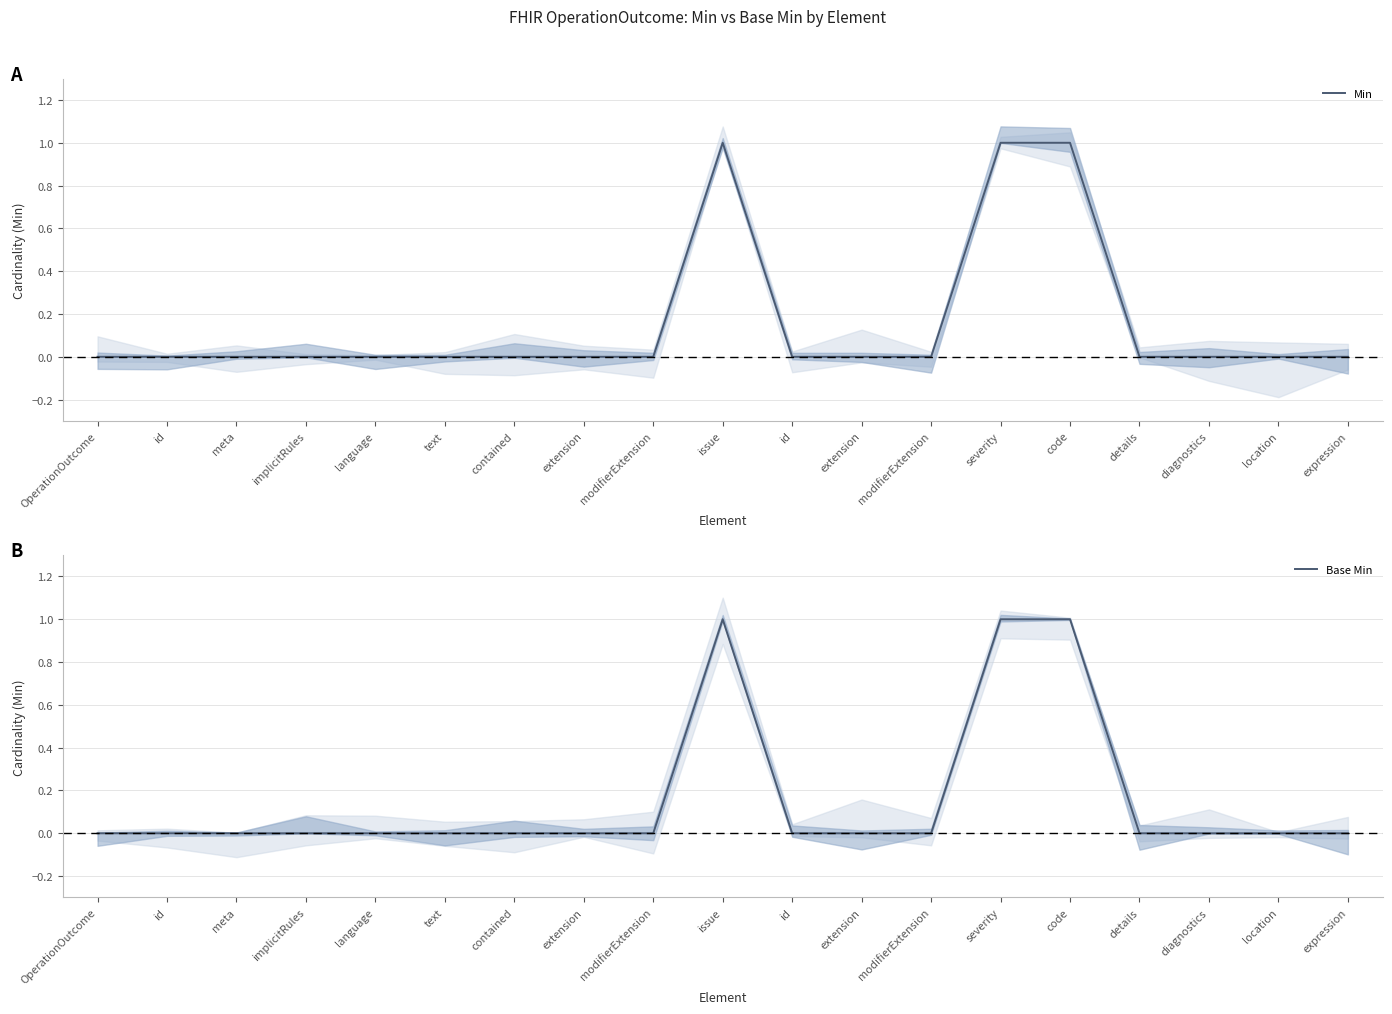

True or false: Min and Base Min cross at least once.

False